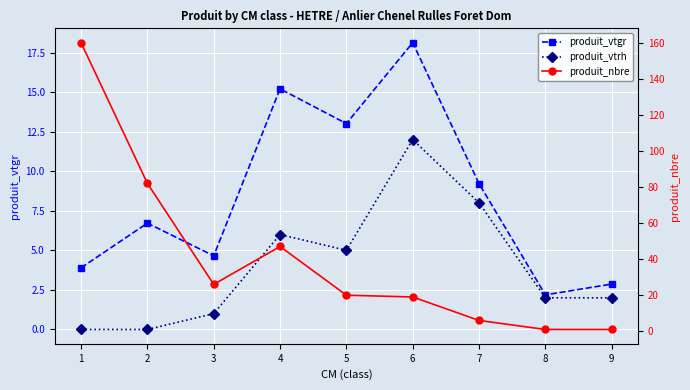

Which series has the widest spread of values?

produit_nbre